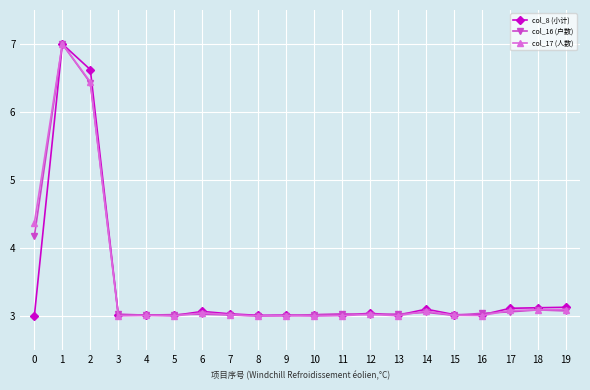

True or false: col_17 (人数) has a value of 1.5 at 3.

False